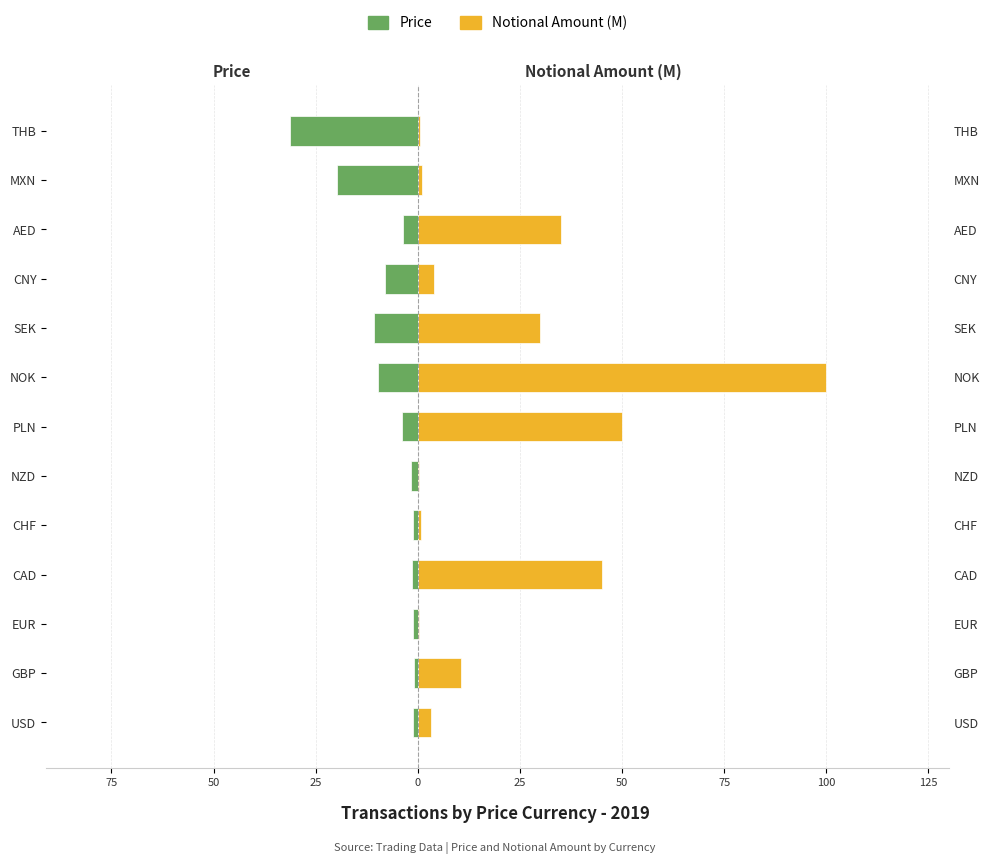

Is the value of Price at THB greater than the value of Notional Amount (M) at EUR?

No